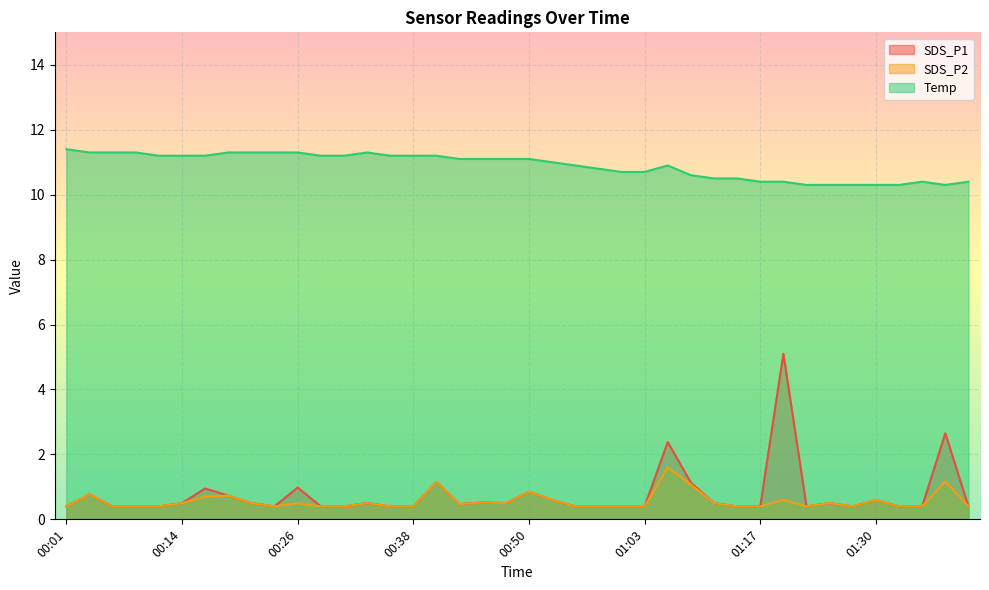

What is the difference between the highest and lowest values at 00:38?

10.8